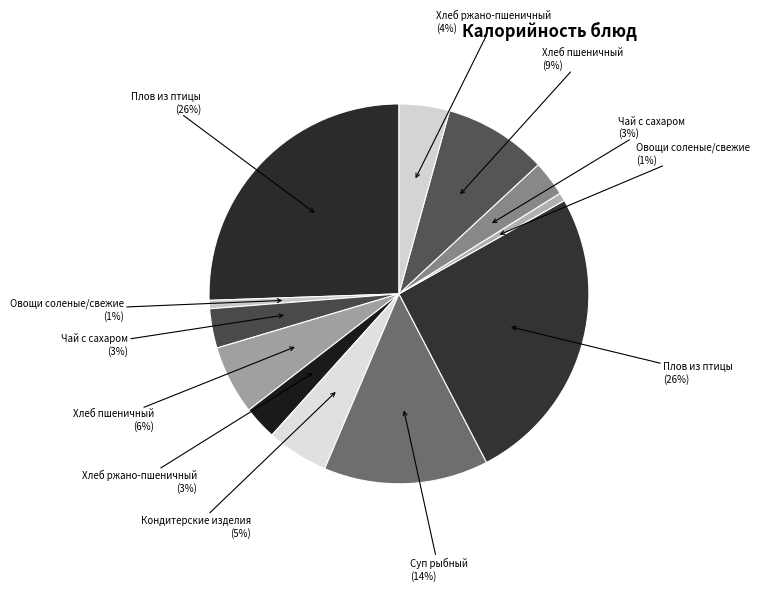

How many slices are in this pie chart?

12